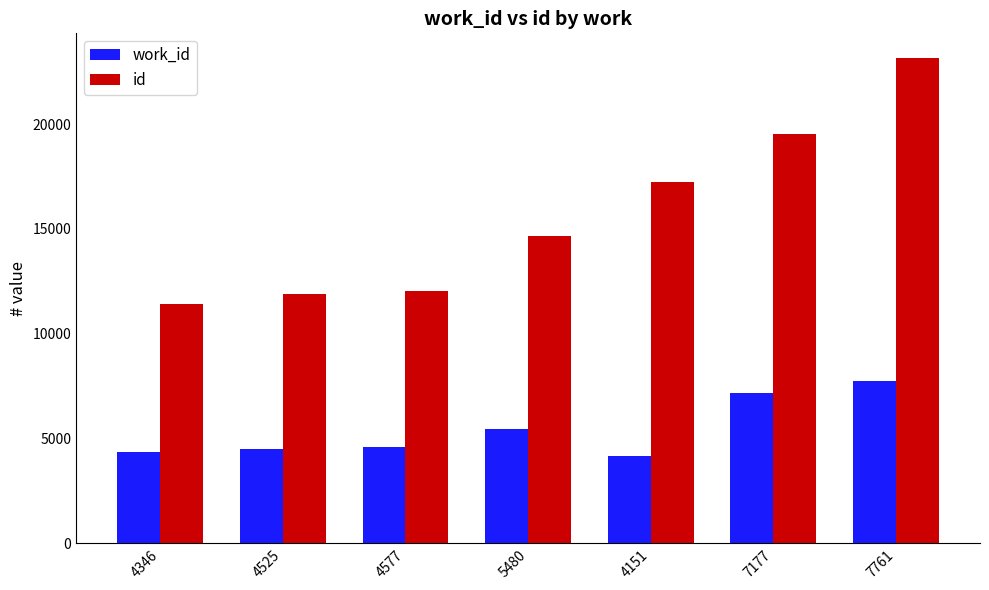

Is it true that work_id equals 1593 at 4577?

False